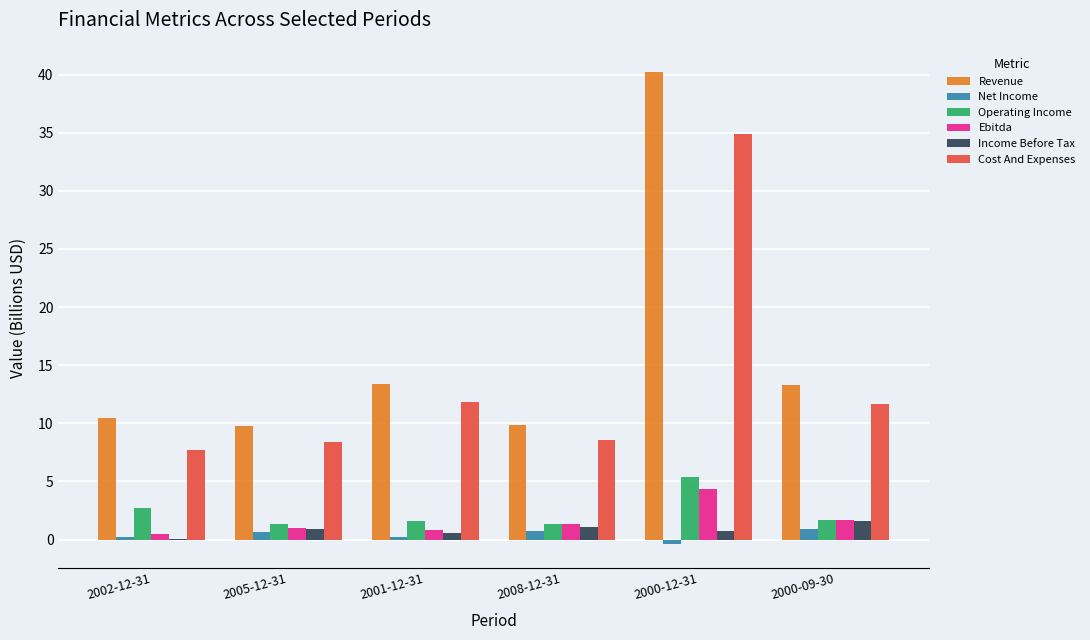

Is the value of Cost And Expenses at 2005-12-31 greater than the value of Net Income at 2005-12-31?

Yes